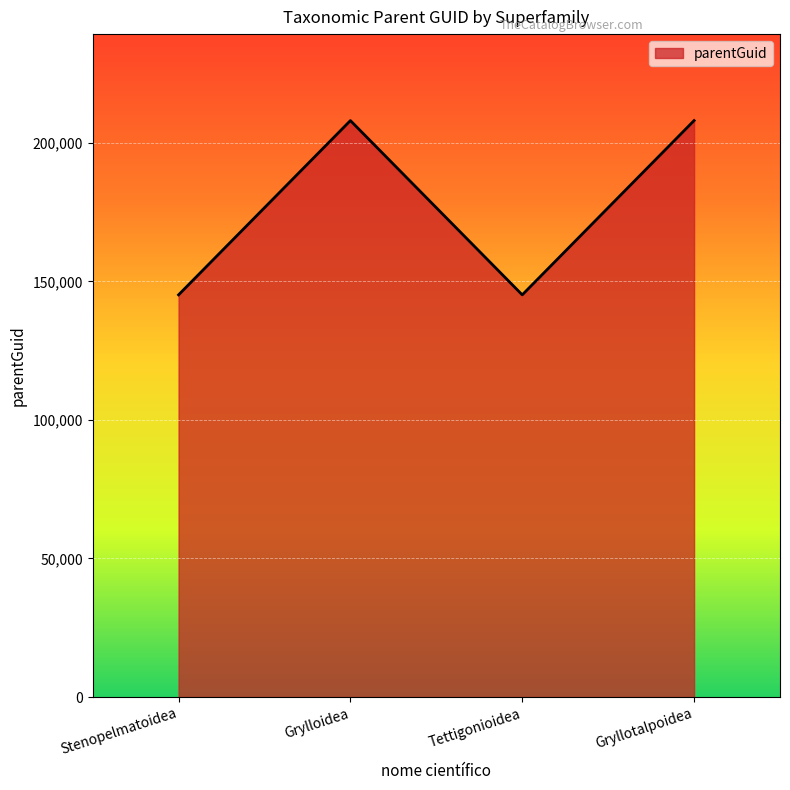

Where is the first local maximum?

Grylloidea